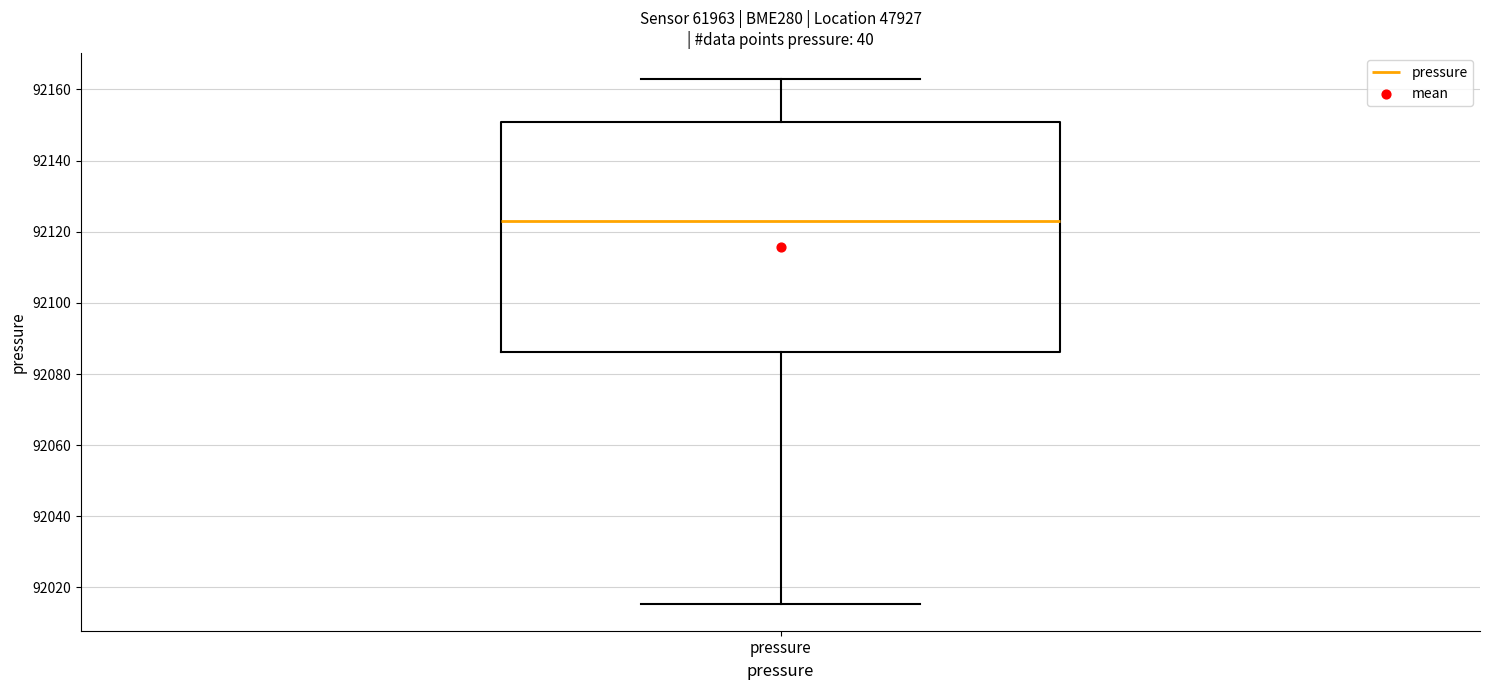

Read this box plot against the y-axis: the position of the median line, the range covered by the box, and the ends of both whiskers. The values are not printed on the chart, so give them approximately, as read against the axis.

median 92122, box 92086 to 92150, whiskers 92016 to 92162